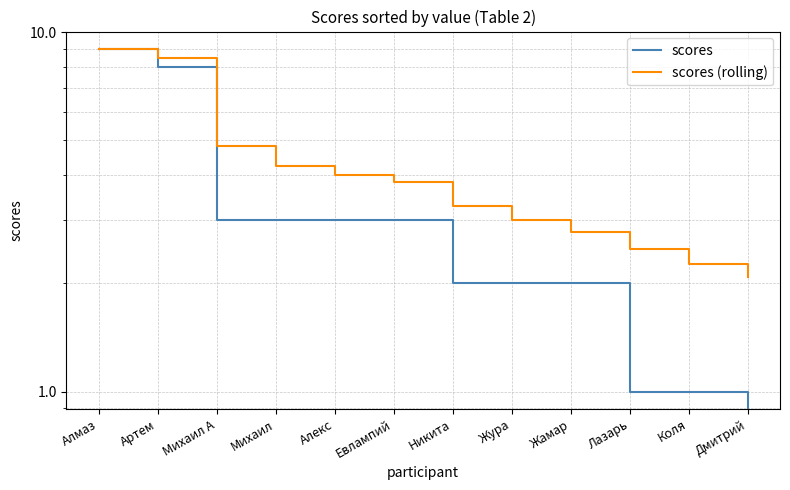

What is the value of the scores point at the 11th from the left?

1.0